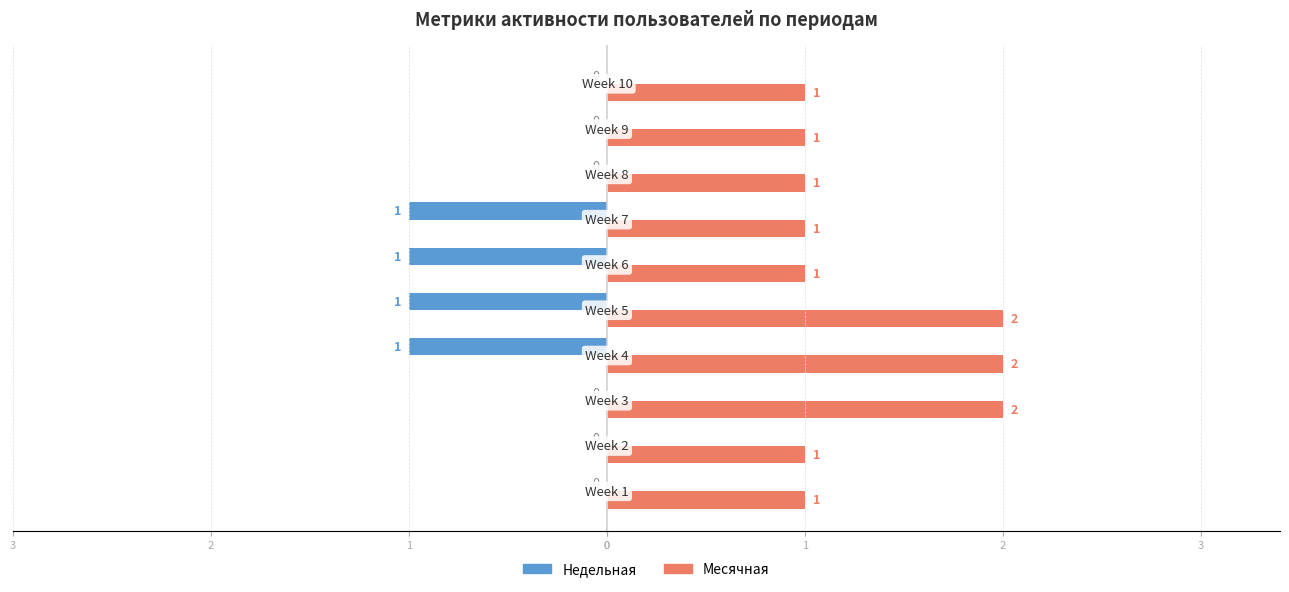

Reading left to right, extract all data points from this chart.

Недельная: 0	0	0	-1	-1	-1	-1	0	0	0
Месячная: 1	1	2	2	2	1	1	1	1	1